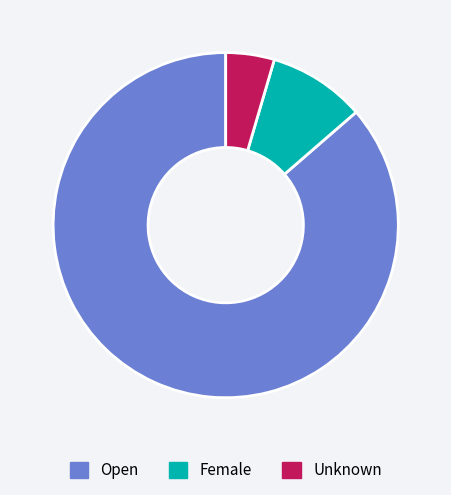

The Unknown slice represents 11% of the pie. True or false?

False